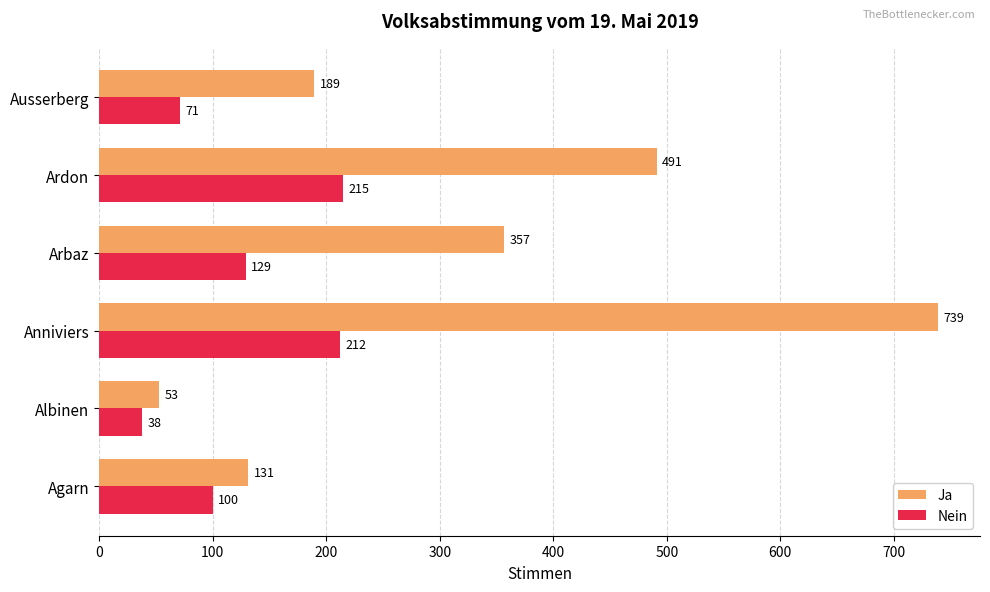

What is the difference between the maximum and second lowest values in the Ja series?

608